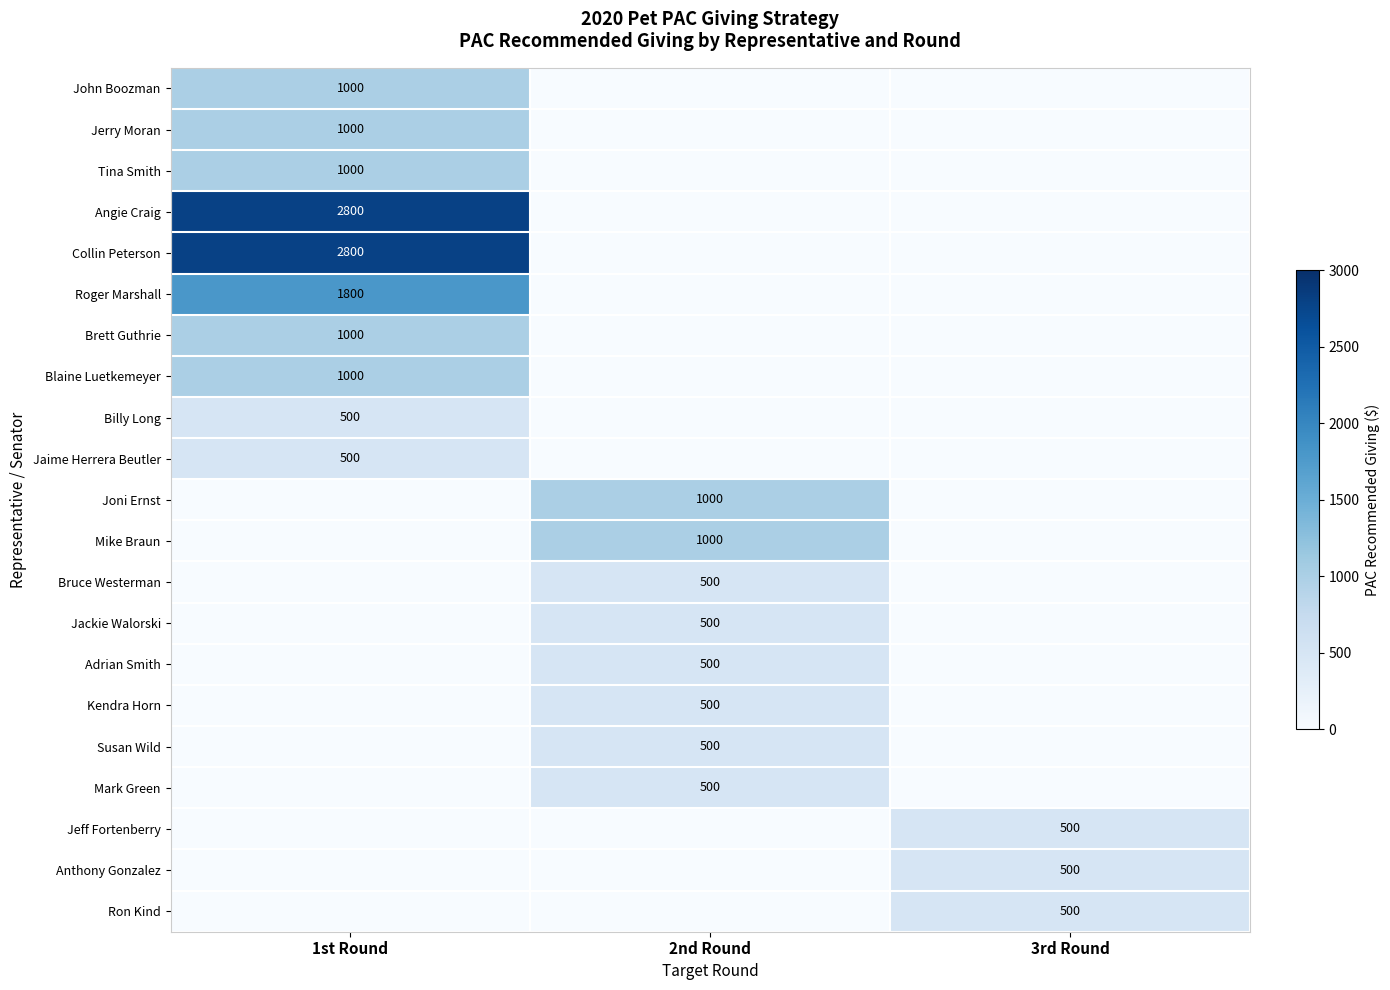

The John Boozman series shows 220 at 1st Round. True or false?

False